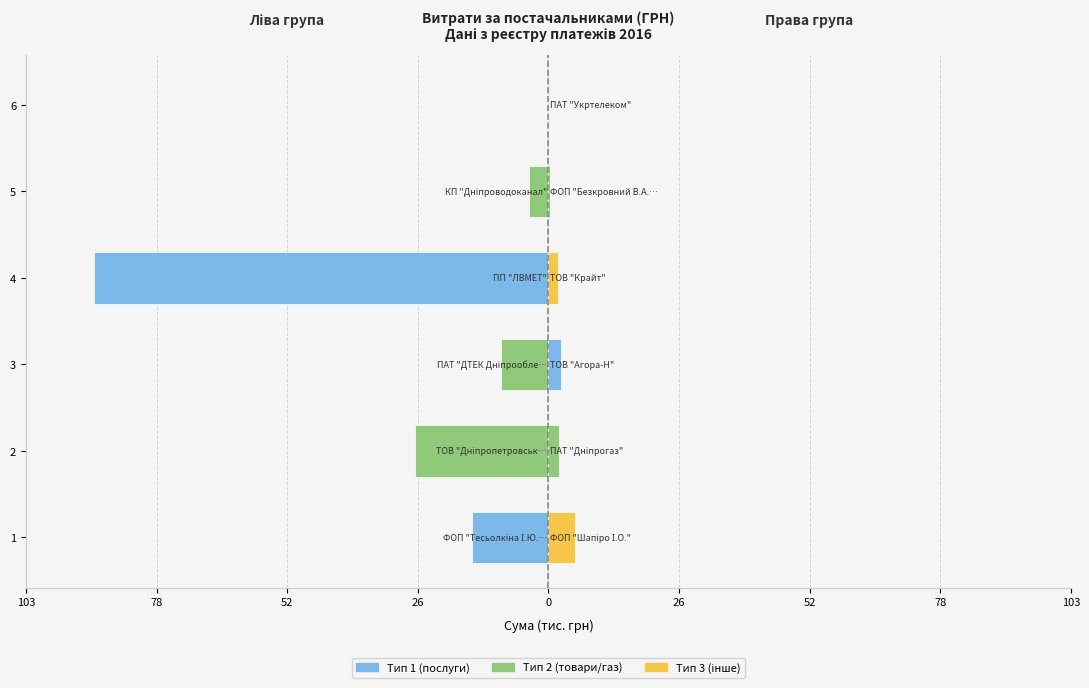

Reading left to right, what are all the values shown in this chart?

Ліва група: -15.1	-26.4	-9.3	-90.0	-3.8	0.0
Права група: 5.2	2.1	2.6	2.0	0.3	0.1